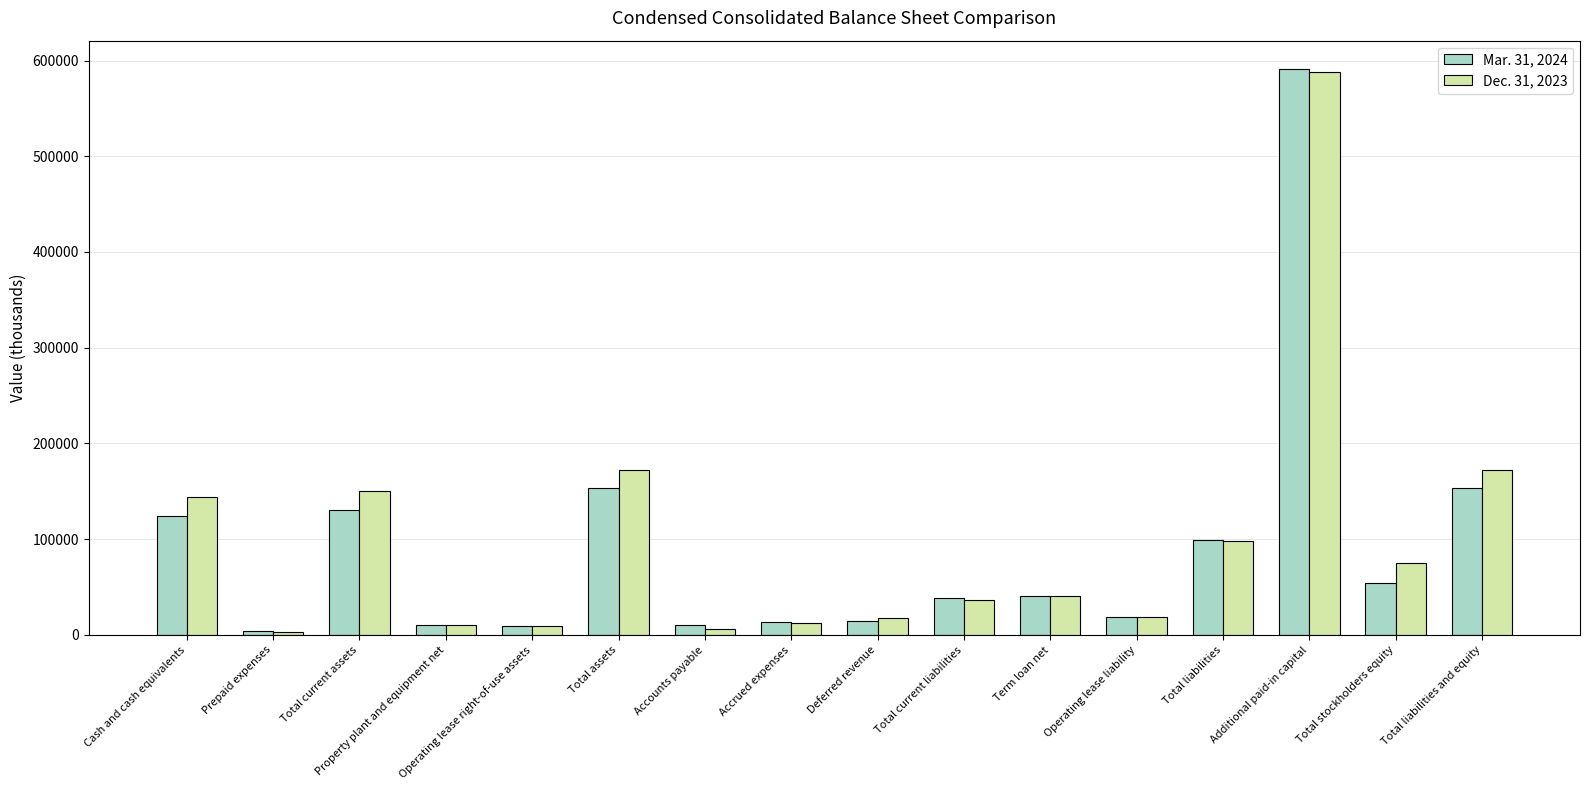

Rank the series by their average value, from lowest to highest.

Mar. 31, 2024, Dec. 31, 2023